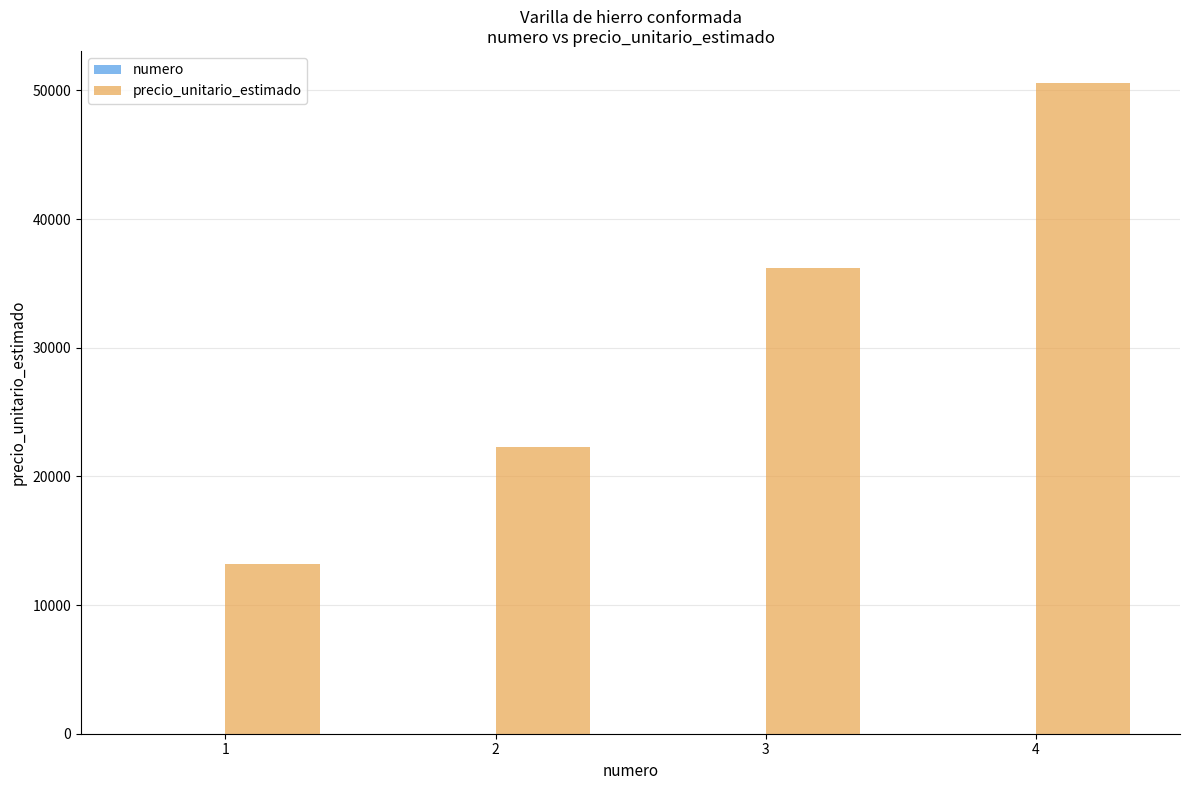

What is the greatest value displayed?

50538